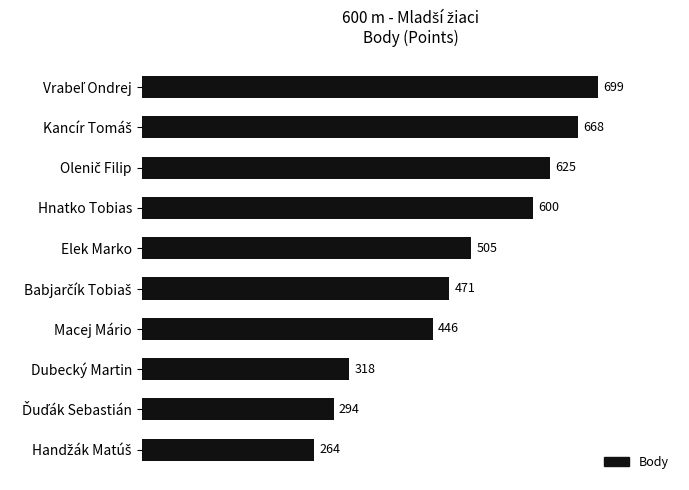

What is the change in value from Elek Marko to Macej Mário?

-59